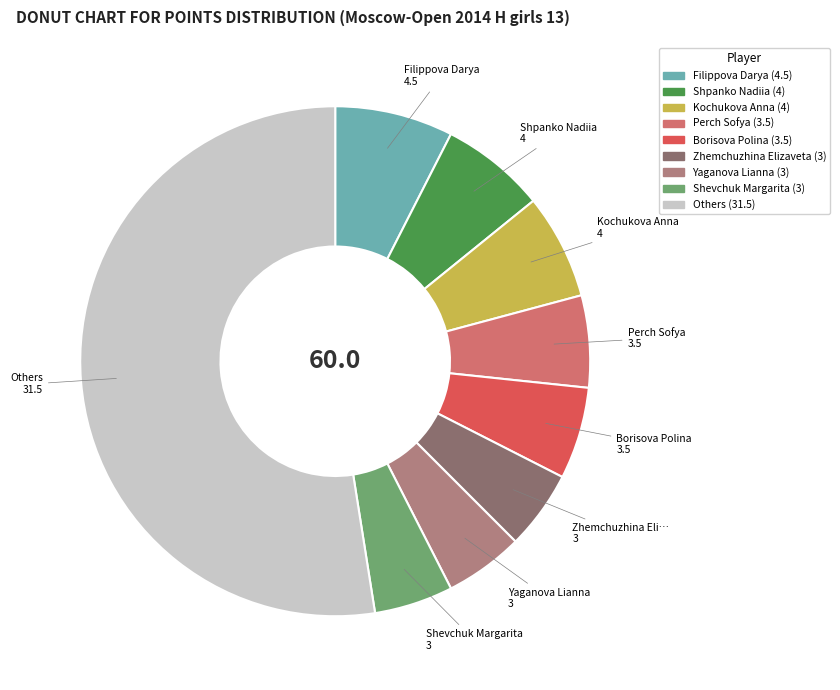

Is there a majority slice in this chart?

Yes